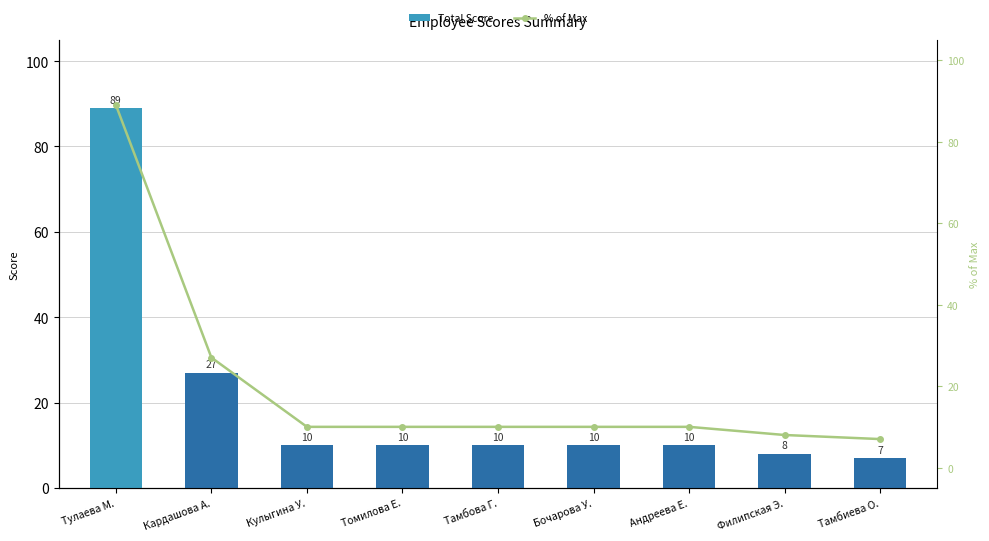

Which category has the highest value across all series?

Тулаева М.